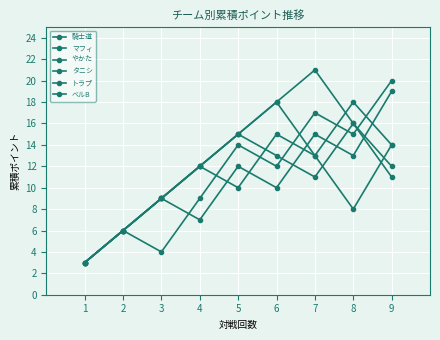

Where is the first local maximum for マフィ?

6